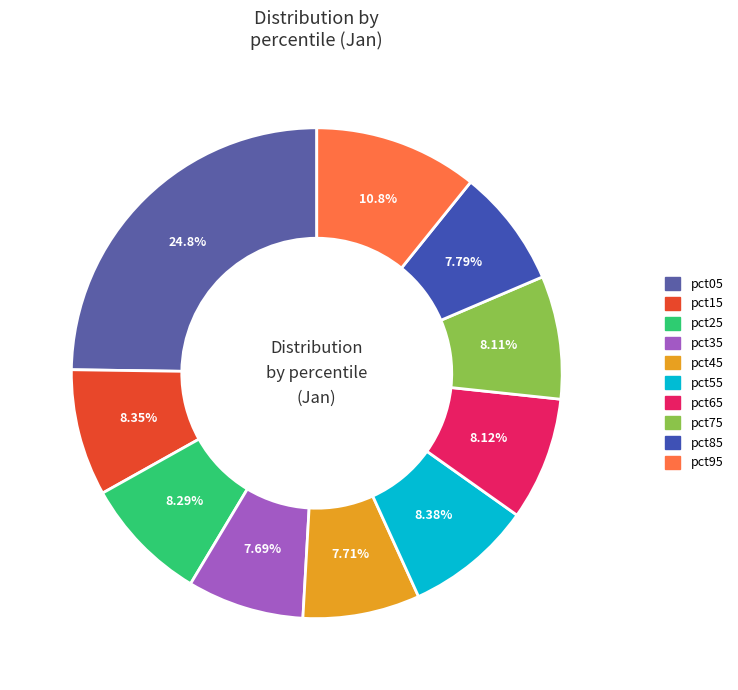

Count the number of slices in the pie.

10